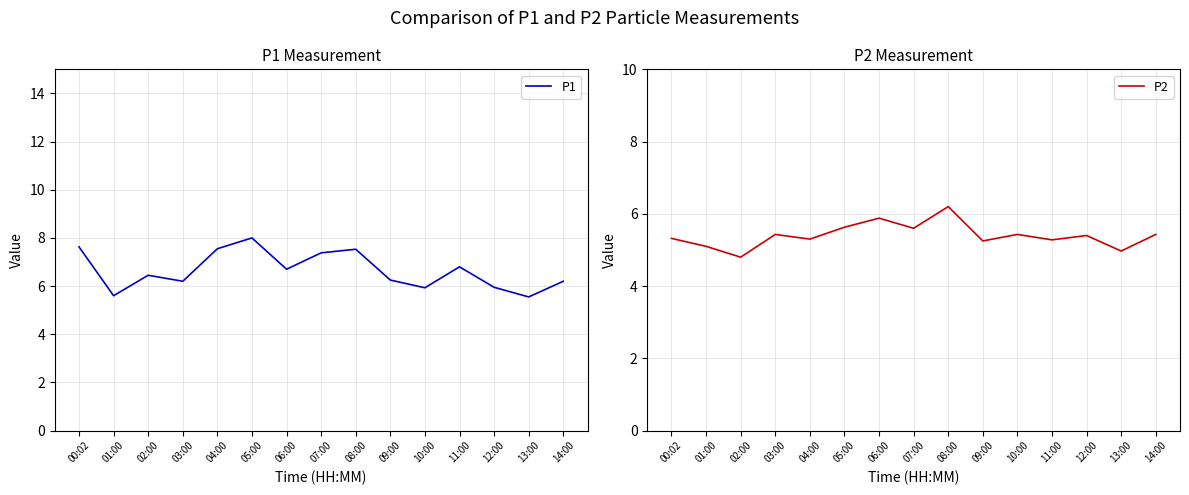

How many data points in P2 are less than 5?

2